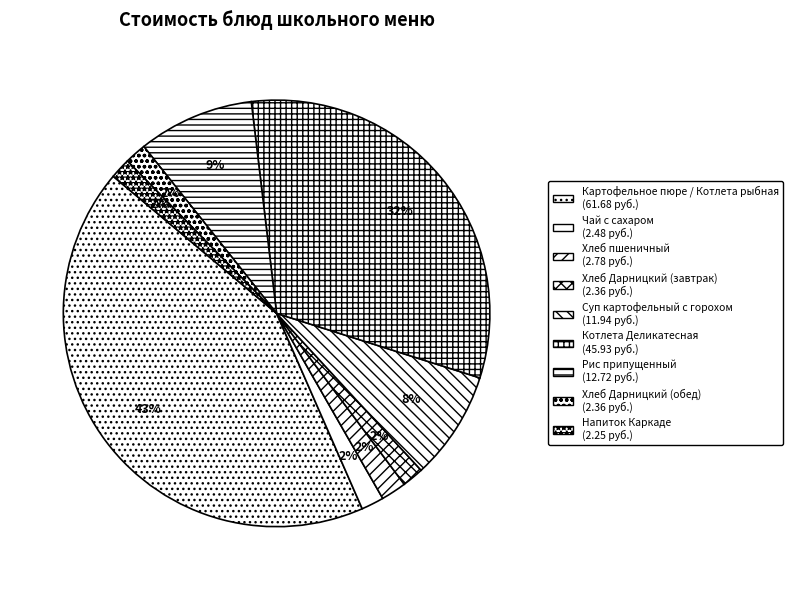

How many segments does this pie chart have?

9